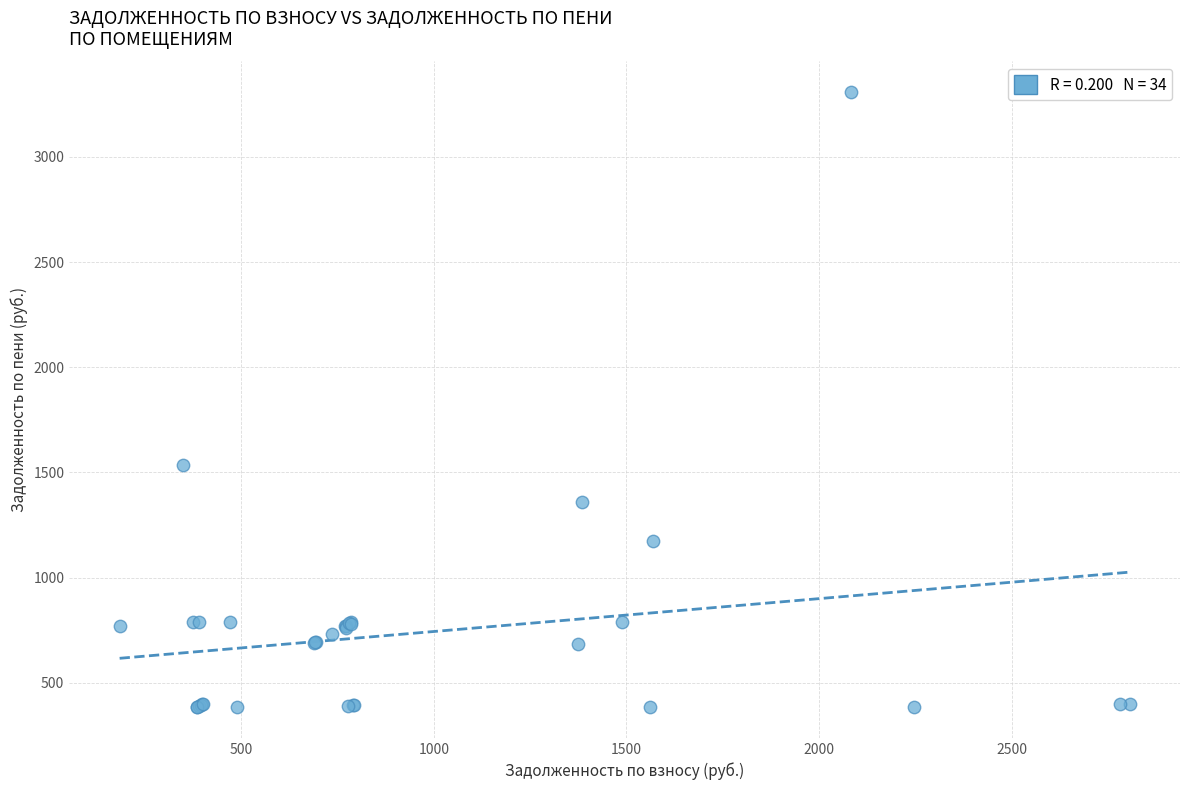

What Y value in the scatter plot is closest to 1845?

1533.5